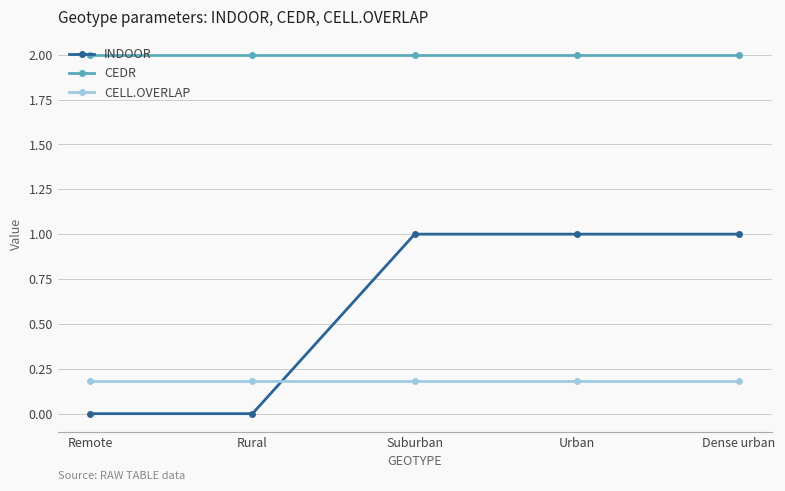

Which series has the largest total across all categories?

CEDR